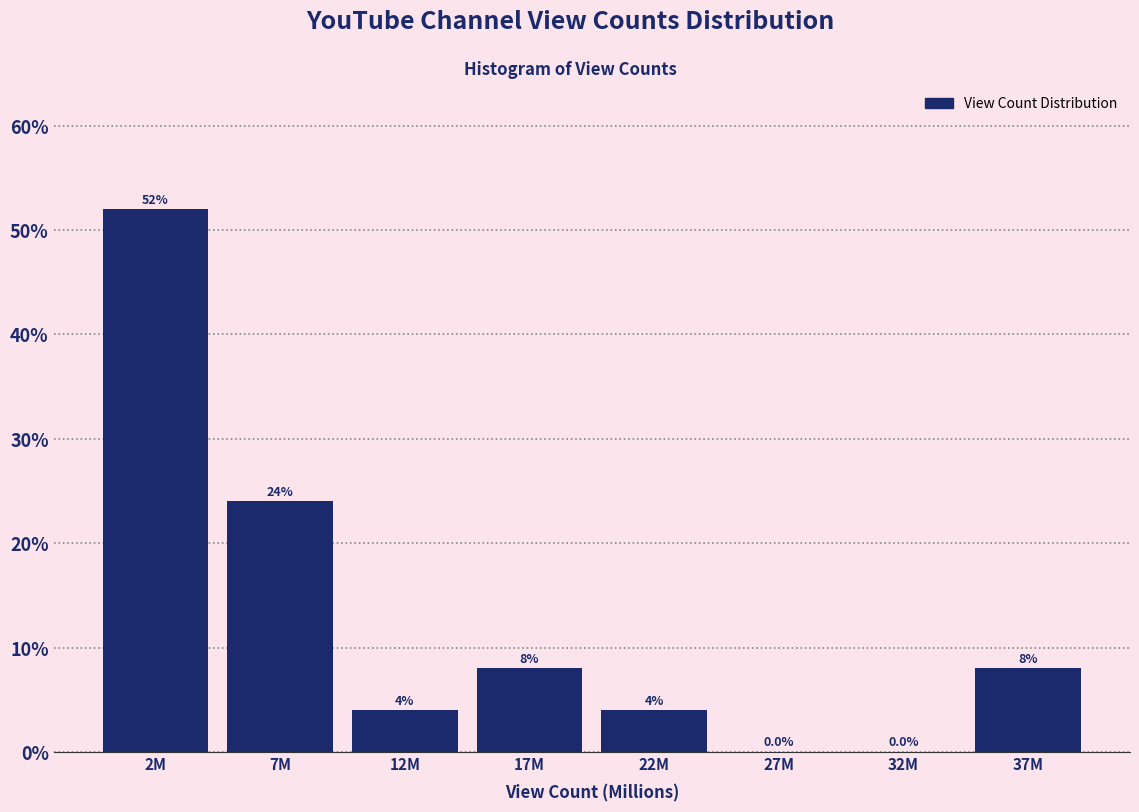

Reading left to right, transcribe all the data shown in this chart.

2M=52	7M=24	12M=4	17M=8	22M=4	27M=0	32M=0	37M=8